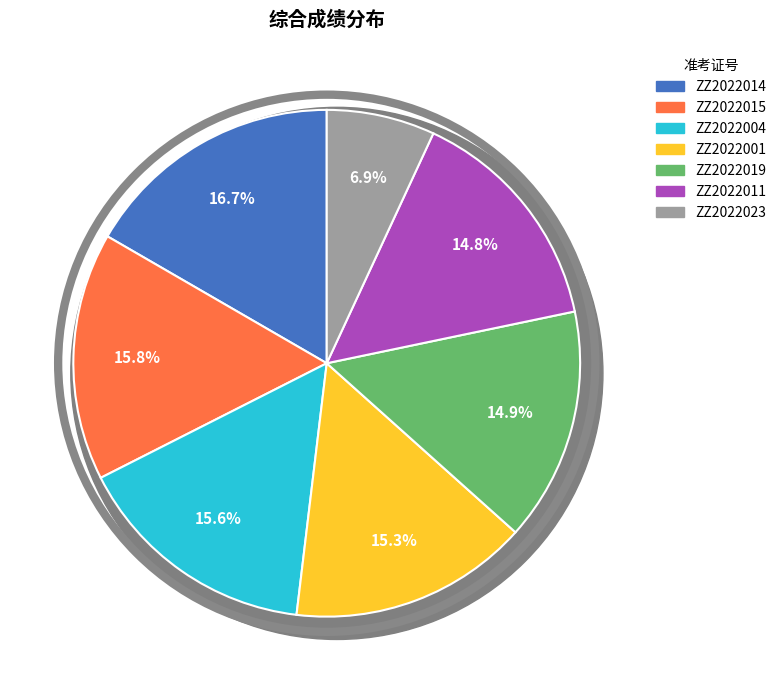

What is the ratio of the value at ZZ2022011 to the value at ZZ2022004?

0.9